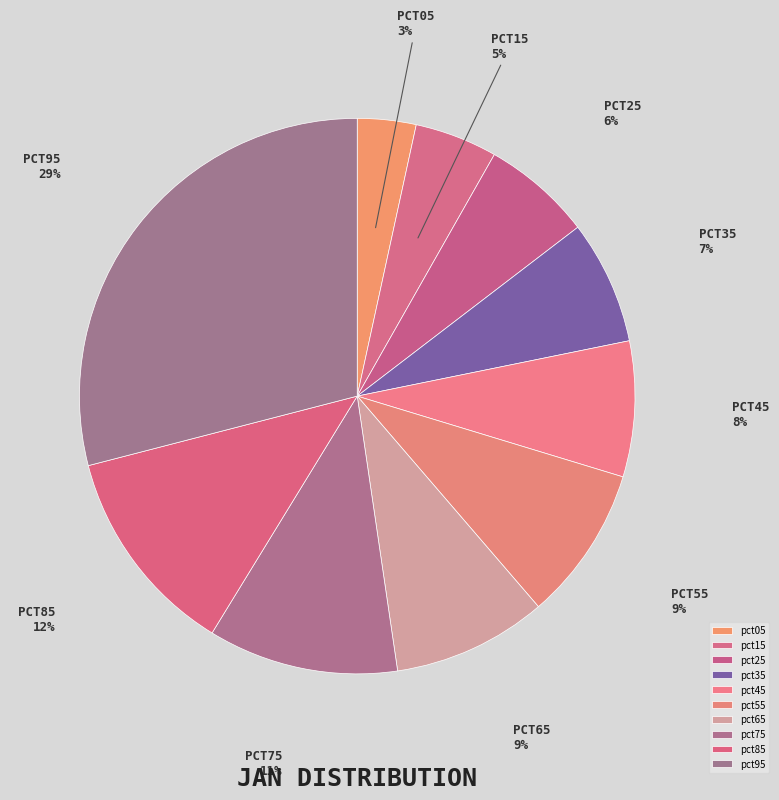

What is the largest slice in the pie chart?

pct95